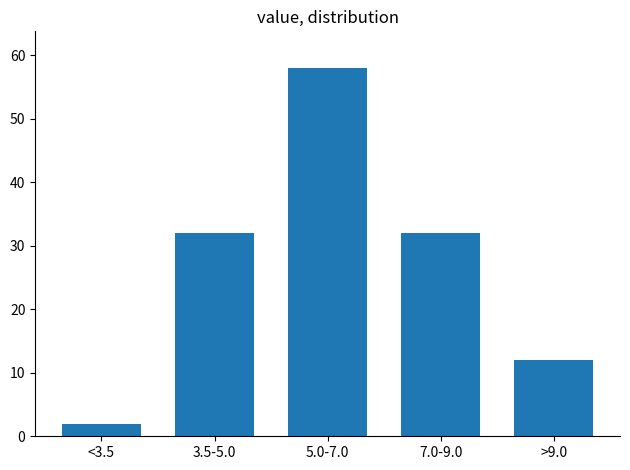

Reading left to right, what are all the values shown in this chart?

2	32	58	32	12